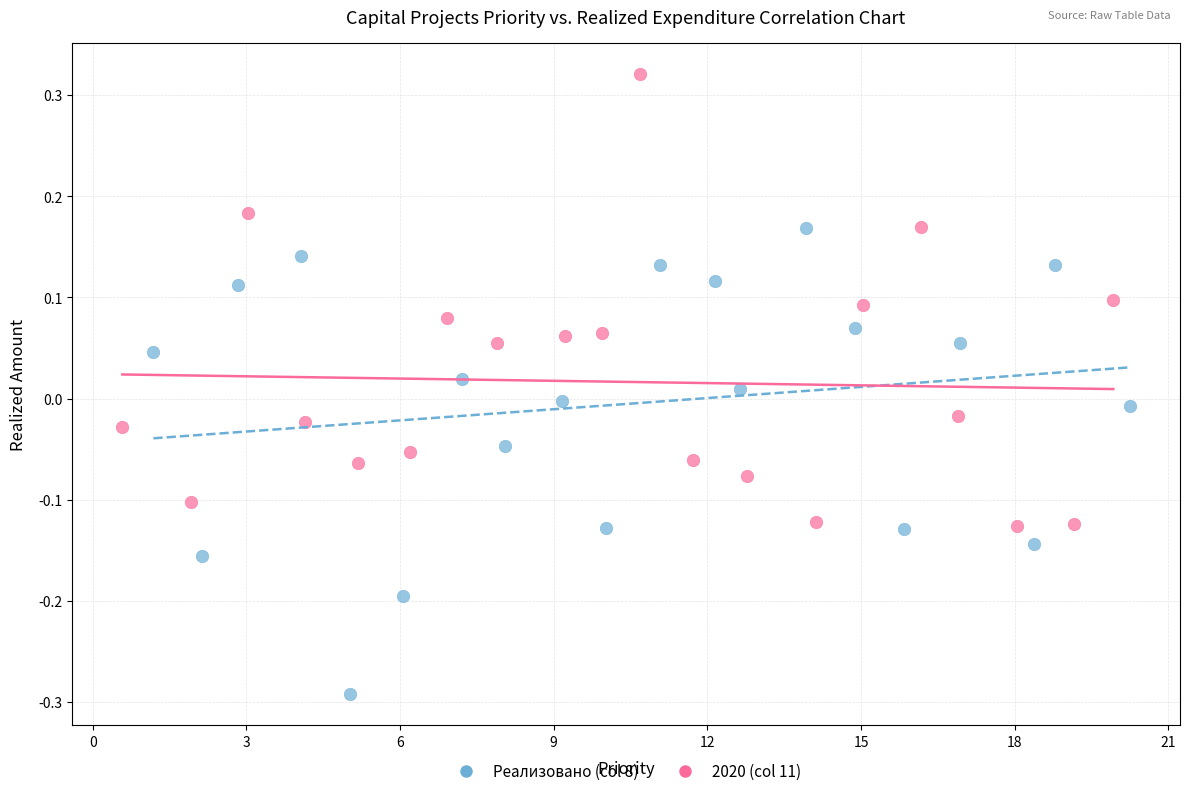

Which series contains the highest Y value?

2020 (col 11)